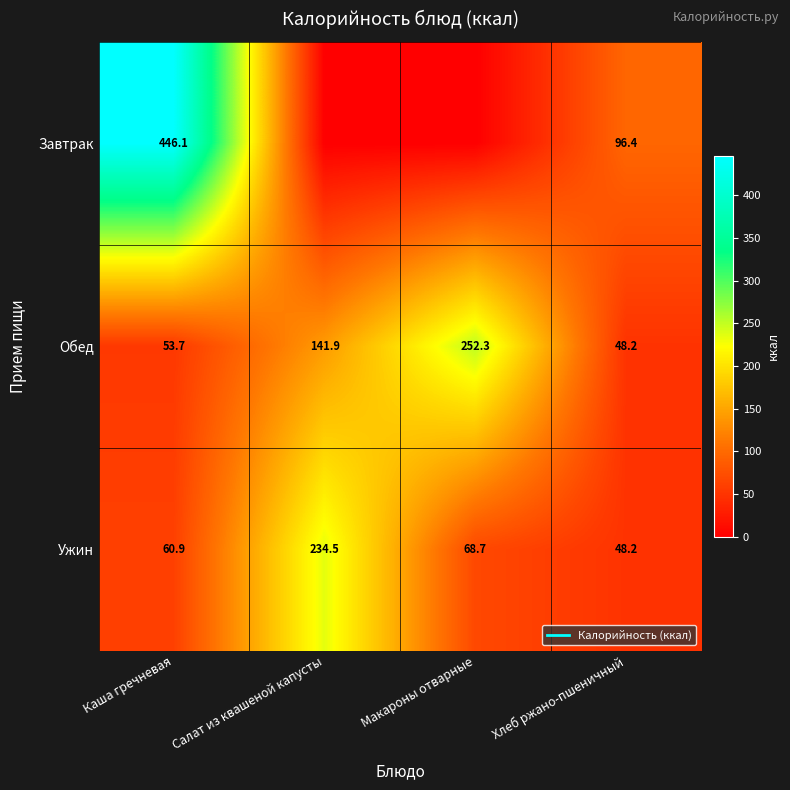

The value of Ужин at Салат из квашеной капусты is 234.5. True or false?

True